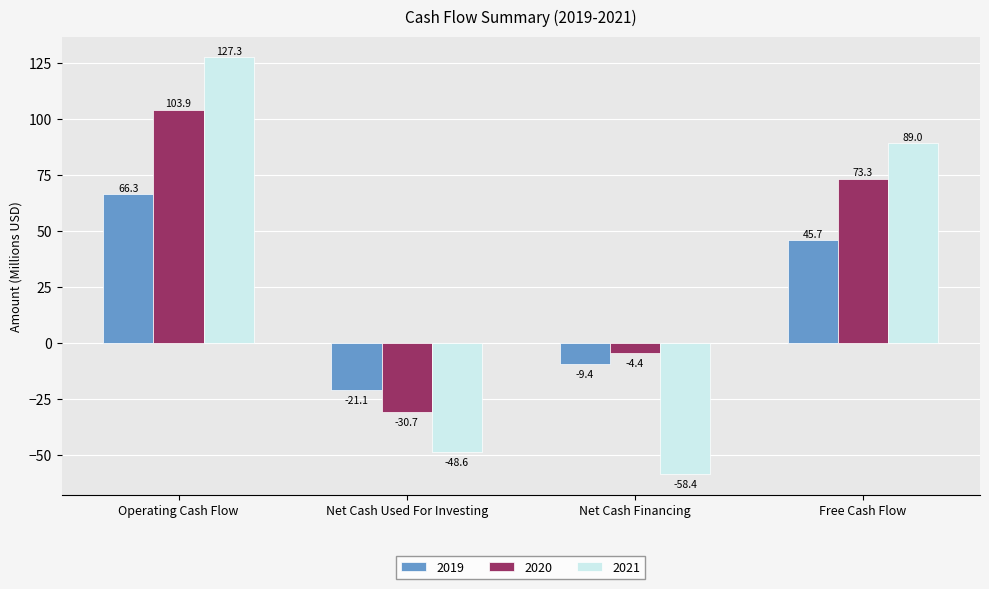

Which series has the largest total across all categories?

2020